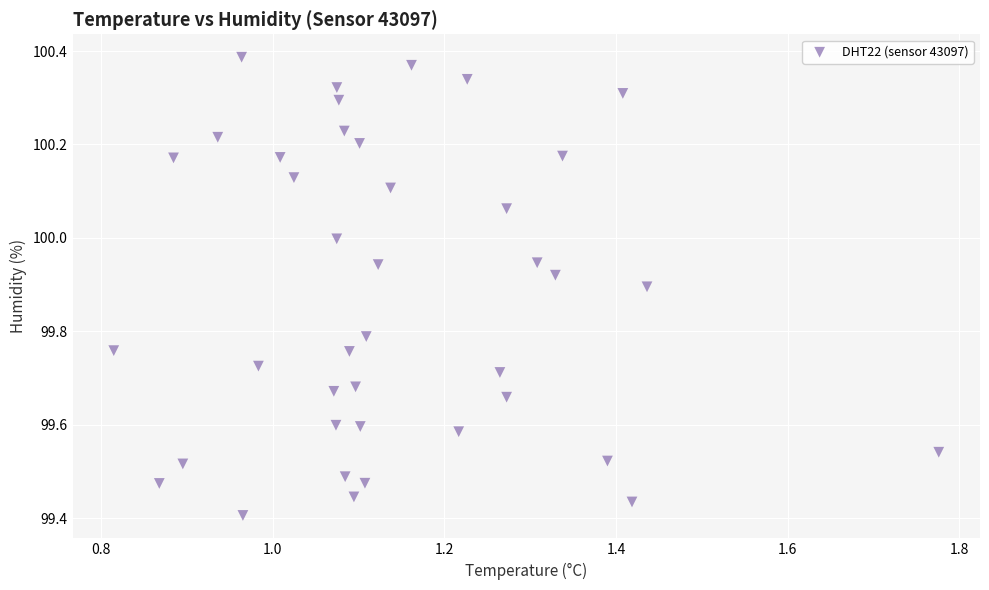

What is the range of X values (max minus min)?

1.0